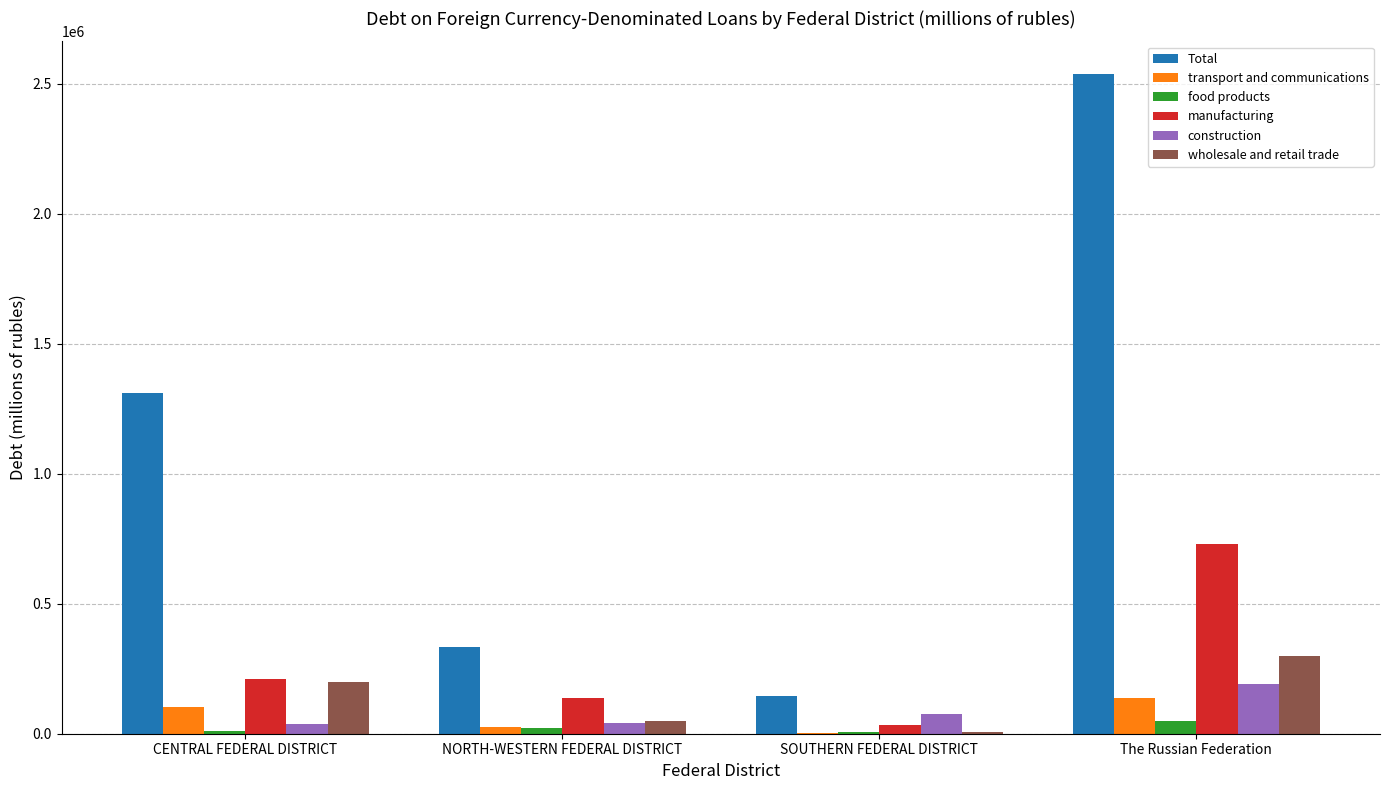

What is the total value across all series at SOUTHERN FEDERAL DISTRICT?

271278